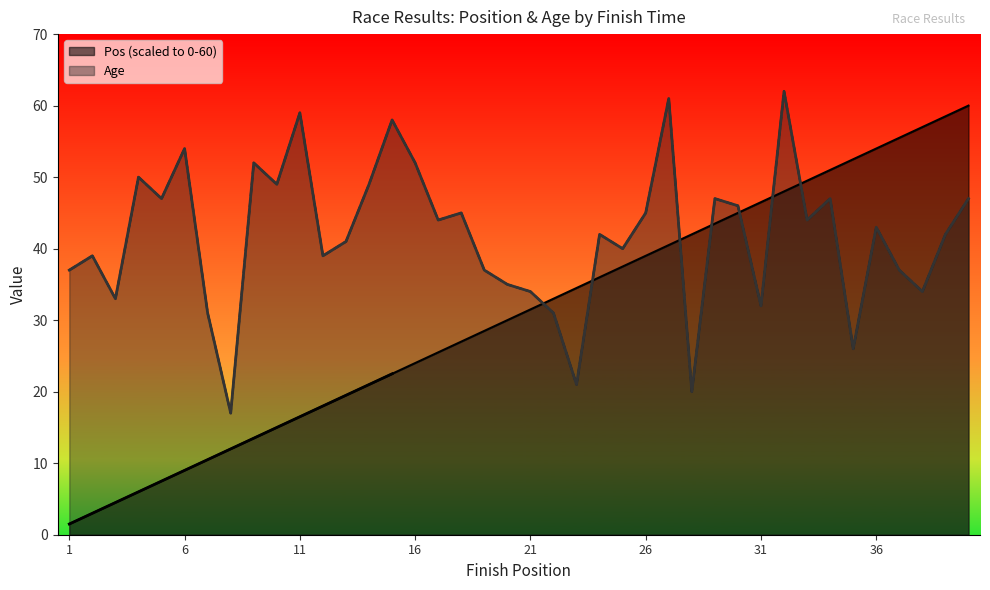

At 14, list the series in order from largest to smallest.

Age, Pos